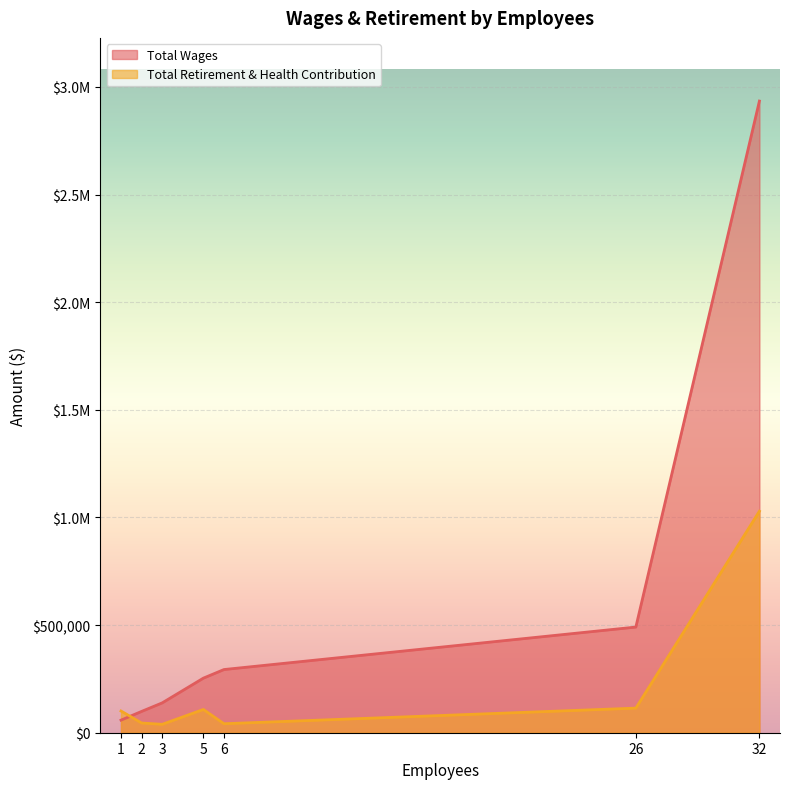

What is the difference between the second highest and second lowest values in the Total Wages series?

391859